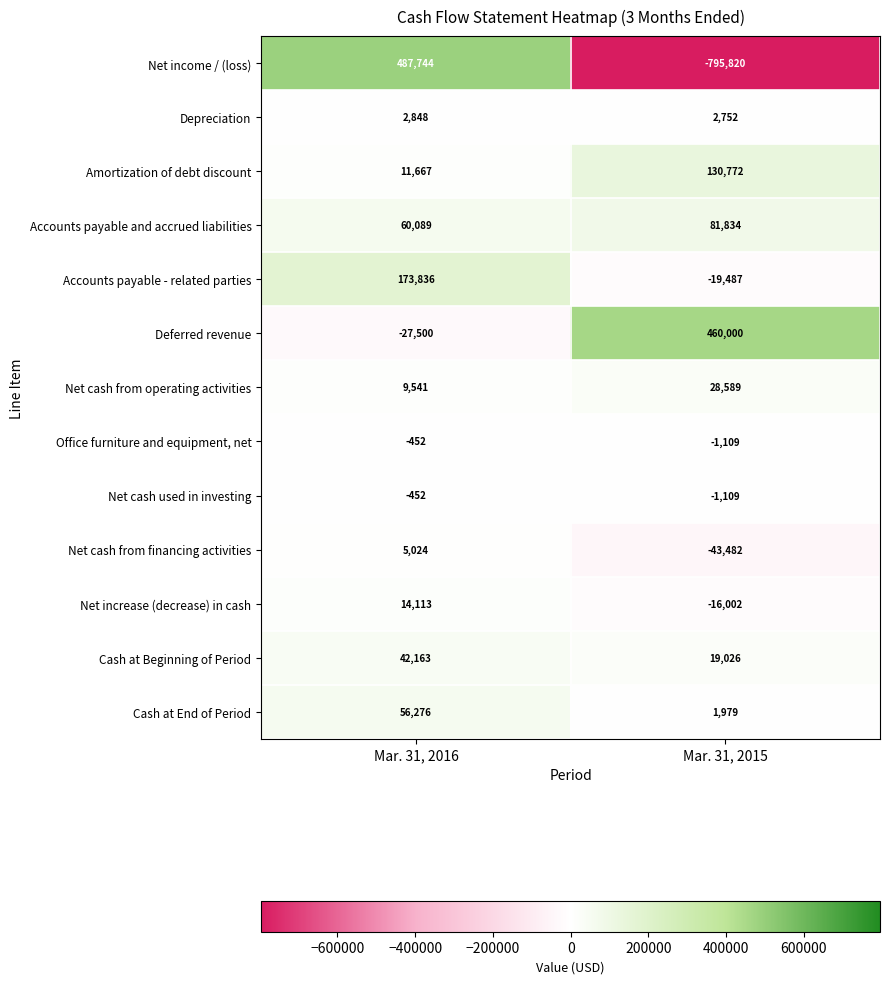

What is the total value across all series at Mar. 31, 2016?

834897